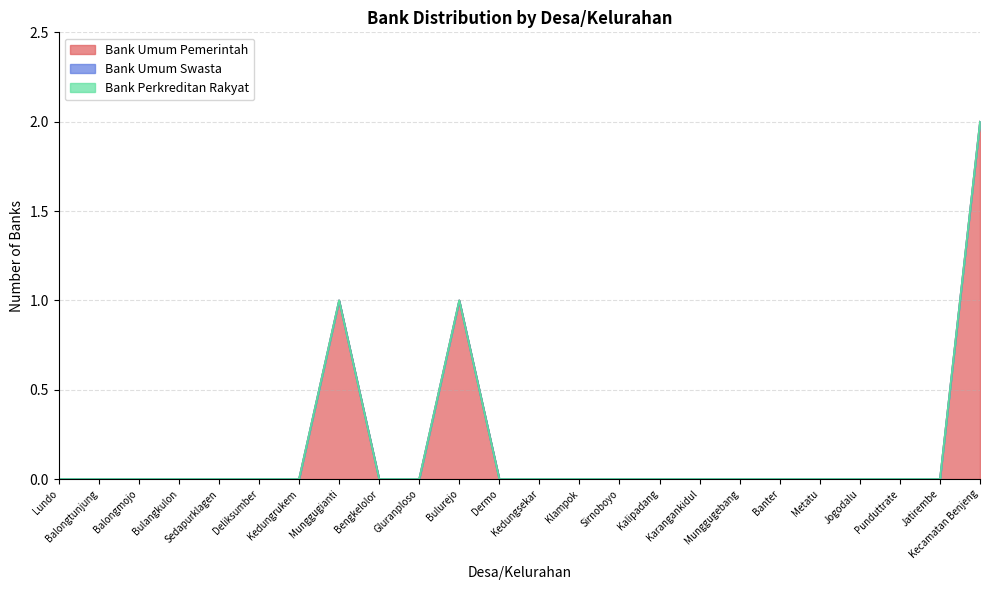

Rank the categories by Bank Umum Pemerintah value from highest to lowest.

Kecamatan Benjeng, Munggugianti, Bulurejo, Lundo, Balongtunjung, Balongmojo, Bulangkulon, Sedapurklagen, Deliksumber, Kedungrukem, Bengkelolor, Gluranploso, Dermo, Kedungsekar, Klampok, Sirnoboyo, Kalipadang, Karangankidul, Munggugebang, Banter, Metatu, Jogodalu, Punduttrate, Jatirembe